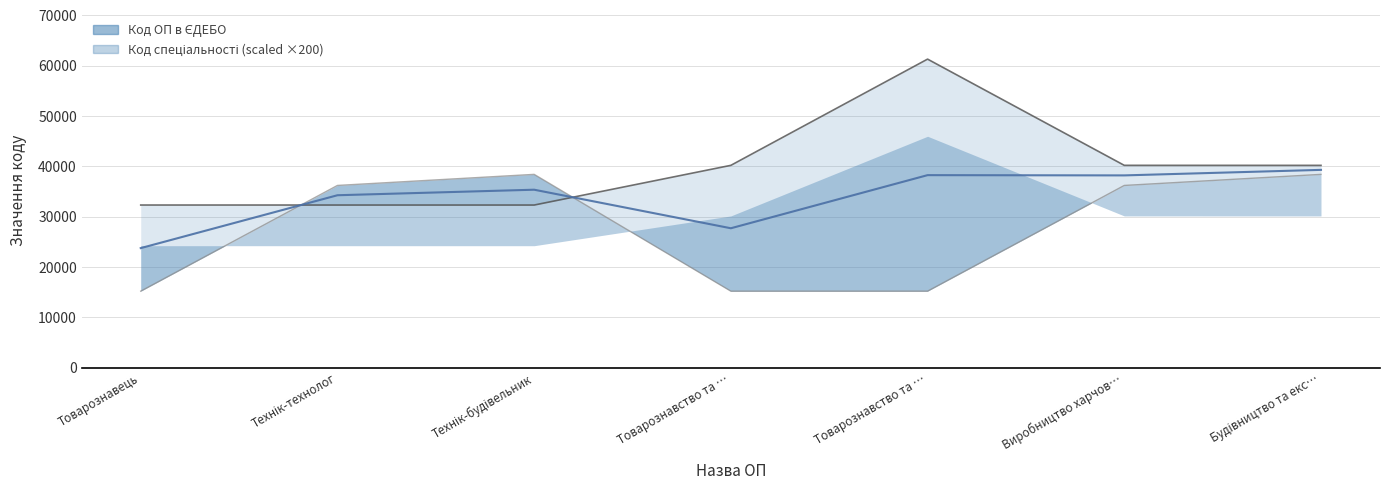

How many intersections are there between Код ОП в ЄДЕБО and Код спеціальності?

2